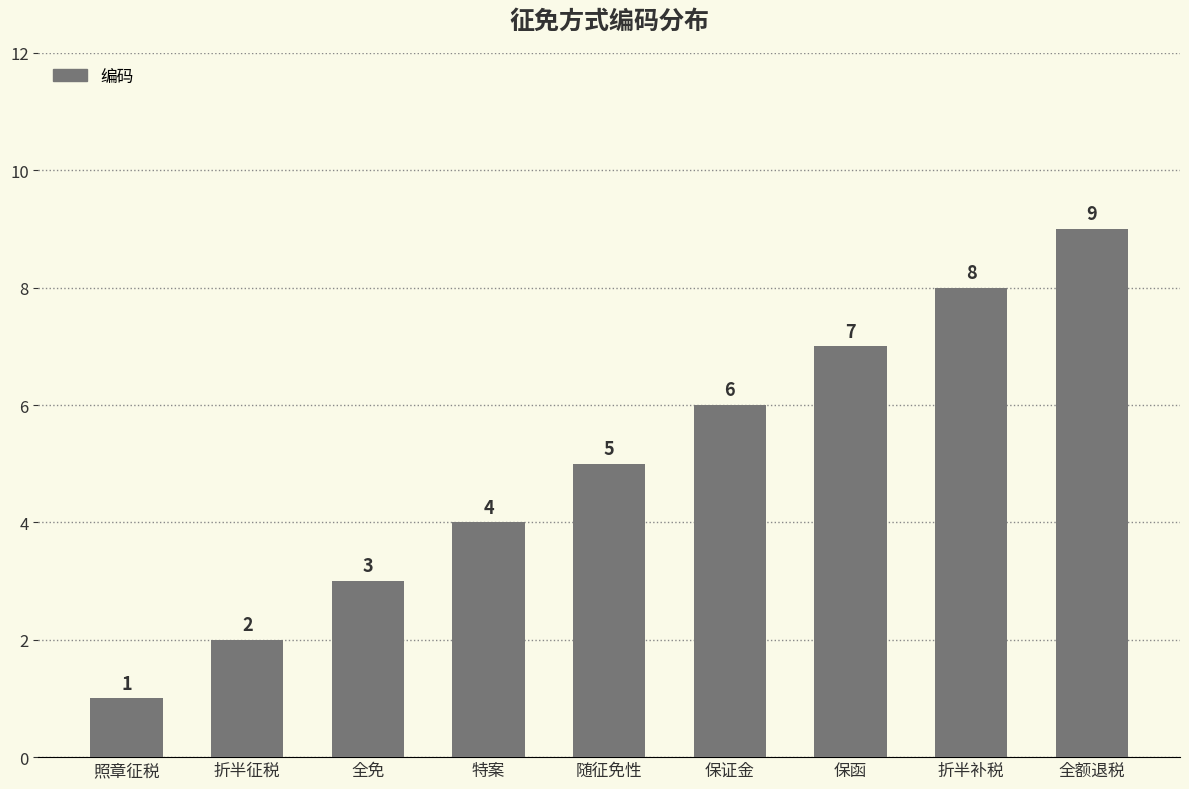

Rank the categories by value from highest to lowest.

全额退税, 折半补税, 保函, 保证金, 随征免性, 特案, 全免, 折半征税, 照章征税